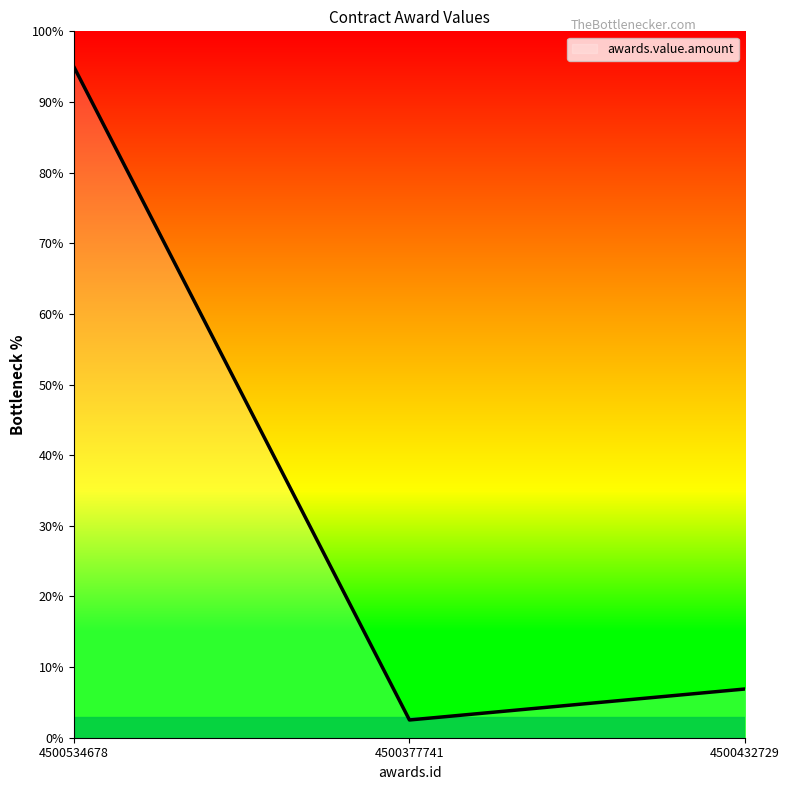

The chart shows a value of 2.5 at 4500377741. True or false?

True